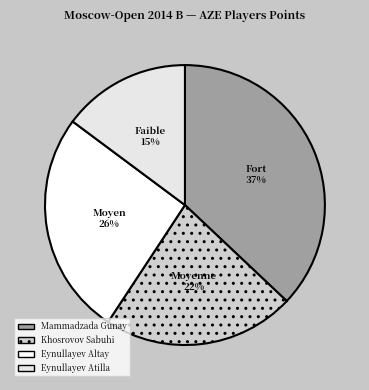

Is the sum of Mammadzada Gunay and Khosrovov Sabuhi greater than half?

Yes